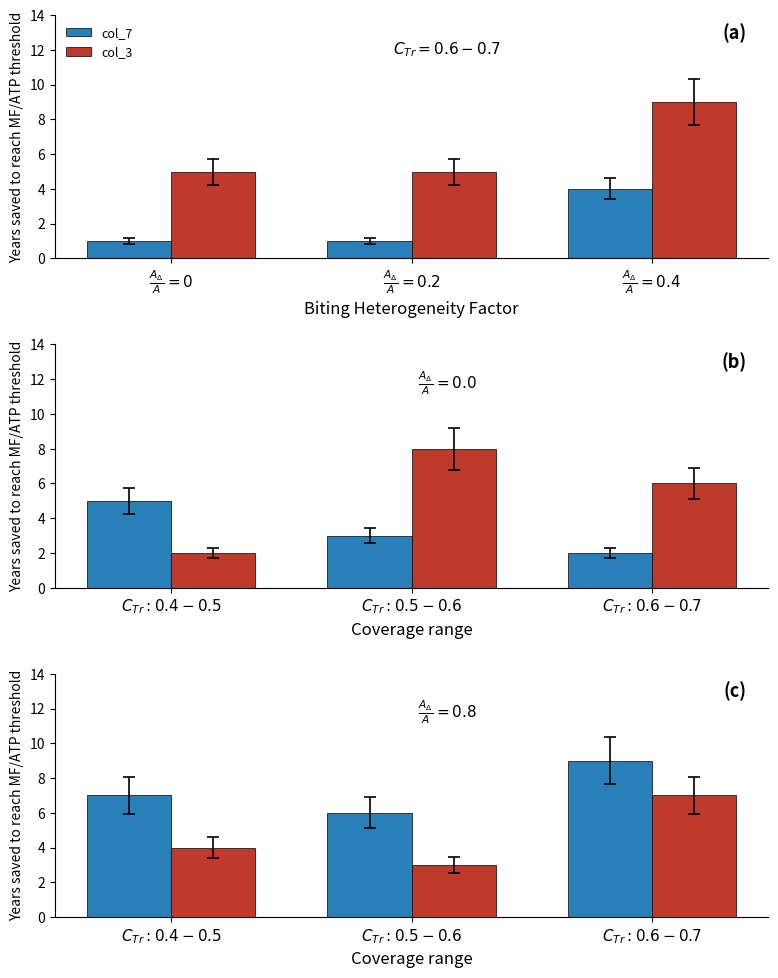

How many data points in col_3 are less than 4?

1